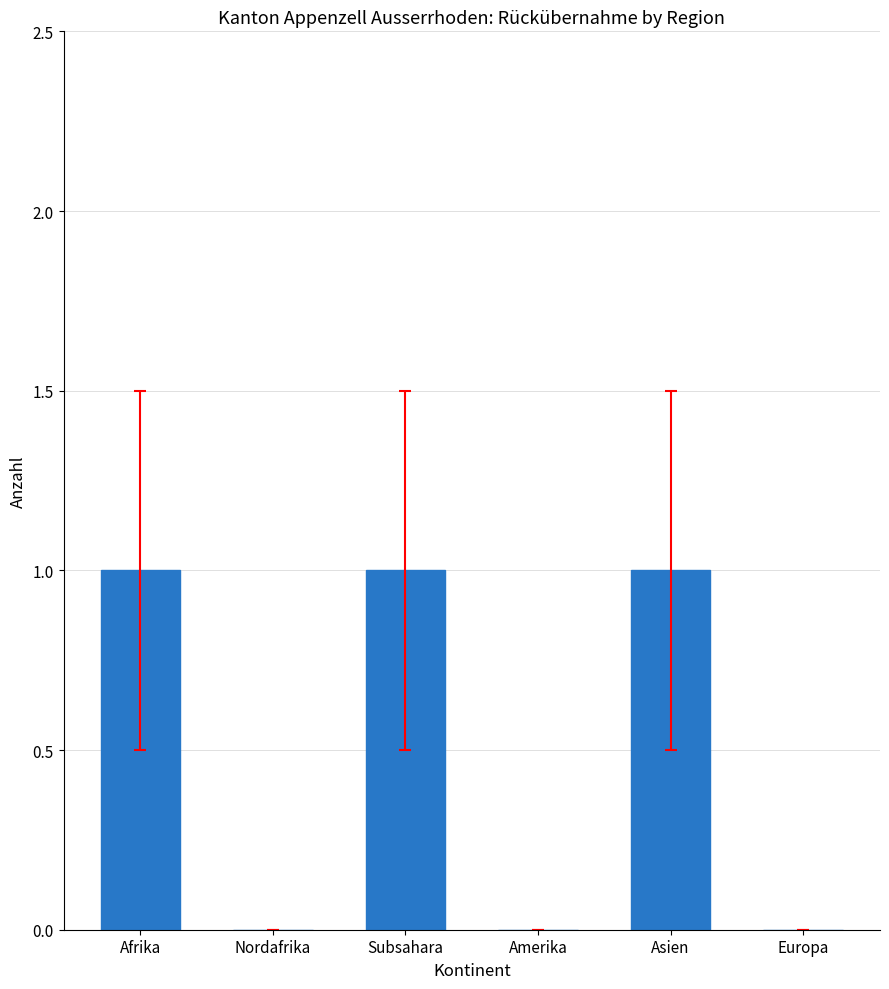

What is the sum of all values?

3